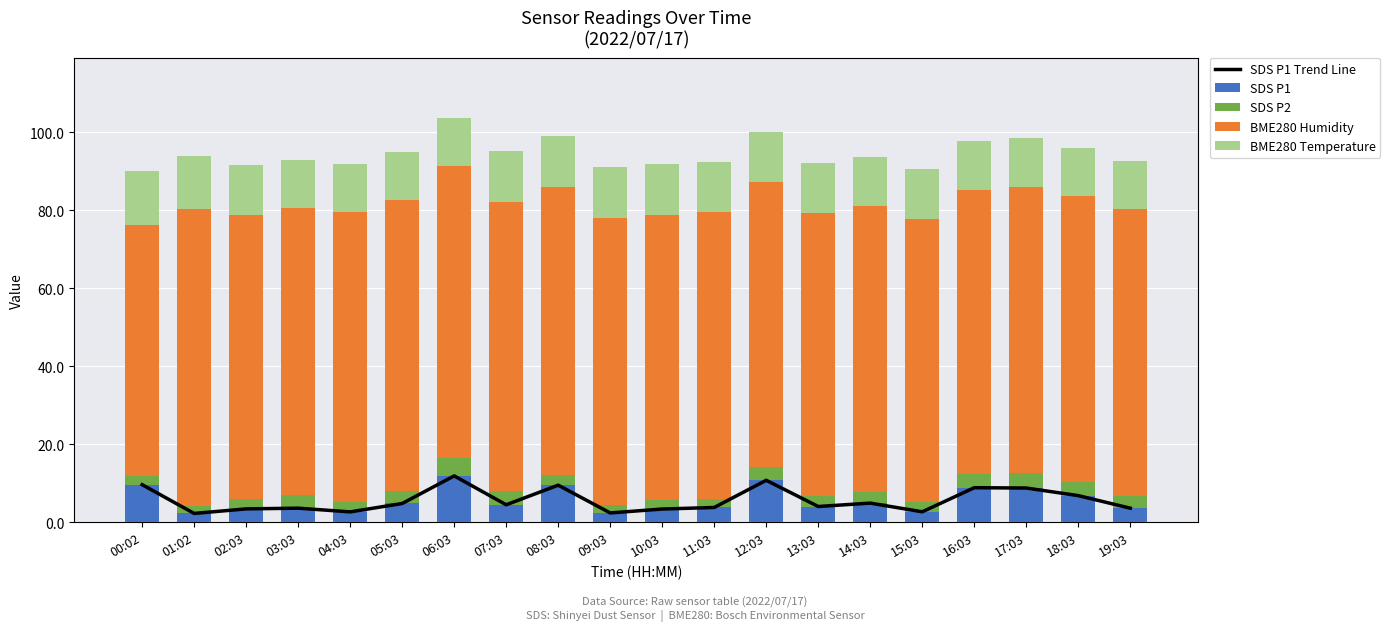

What is the label of the 10th bar from the left?

09:03